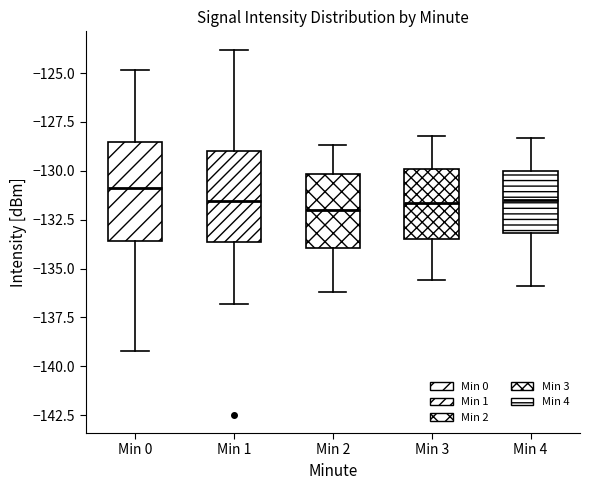

Reading left to right, read every box against the y-axis: the position of its median line, the range the box covers, and the ends of its whiskers. The values are not printed on the chart, so give them approximately, as read against the axis.

Min 0: median -131.0, box -133.5 to -128.5, whiskers -139.0 to -125.0
Min 1: median -131.5, box -133.5 to -129.0, whiskers -137.0 to -124.0
Min 2: median -132.0, box -134.0 to -130.0, whiskers -136.0 to -128.5
Min 3: median -131.5, box -133.5 to -130.0, whiskers -135.5 to -128.0
Min 4: median -131.5, box -133.0 to -130.0, whiskers -136.0 to -128.5